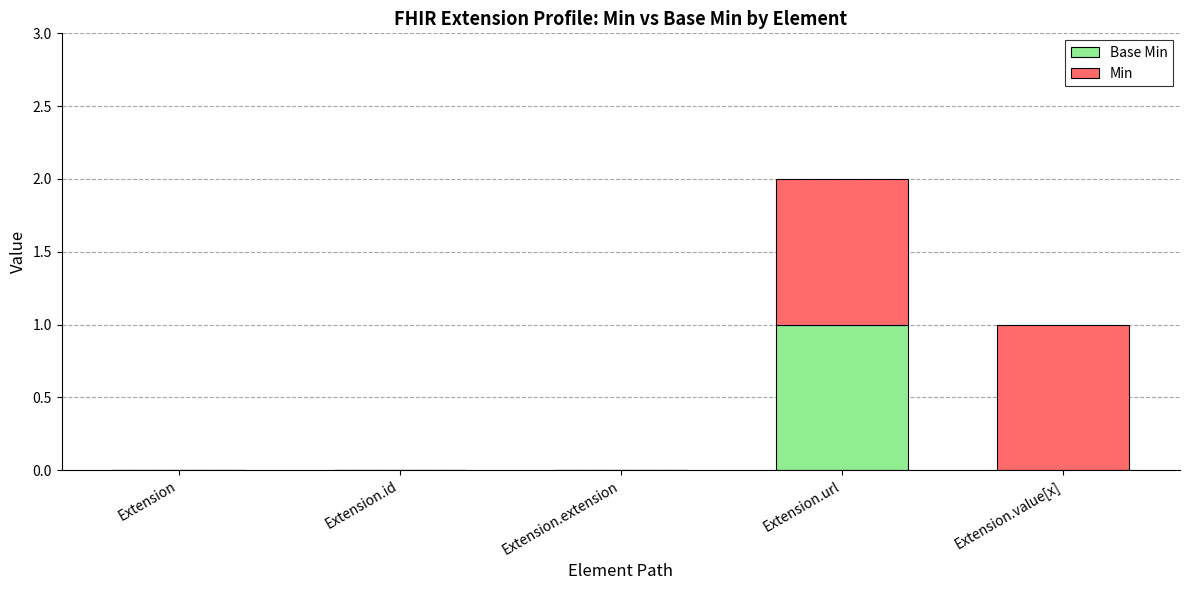

Count the number of categories in the chart.

5